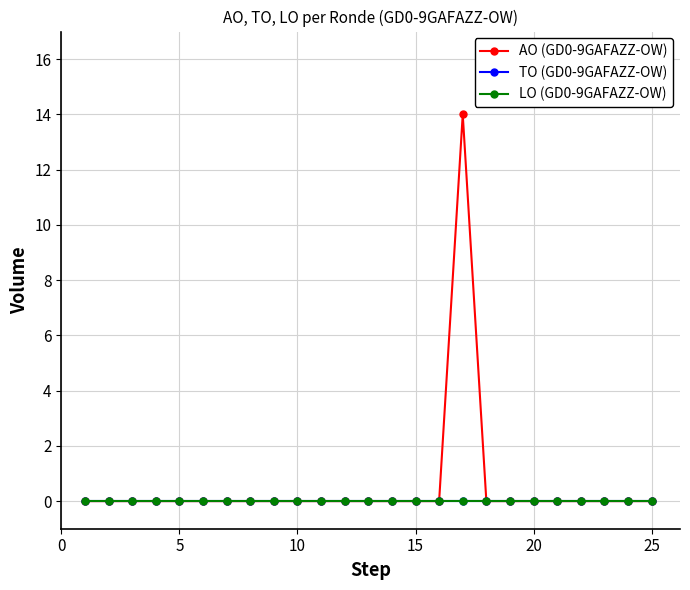

What is the difference between the maximum and second lowest values in the AO (GD0-9GAFAZZ-OW) series?

14